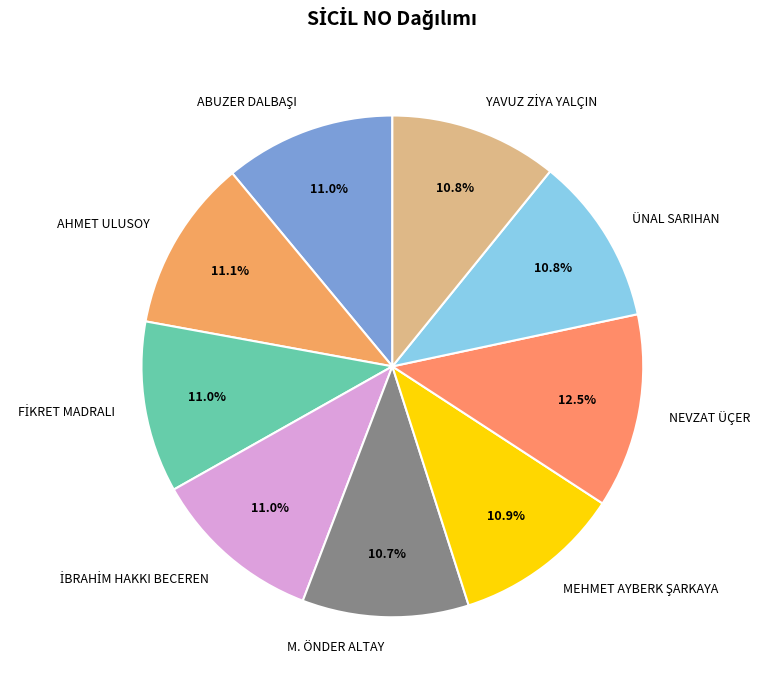

Which category has the biggest portion of the pie?

NEVZAT ÜÇER